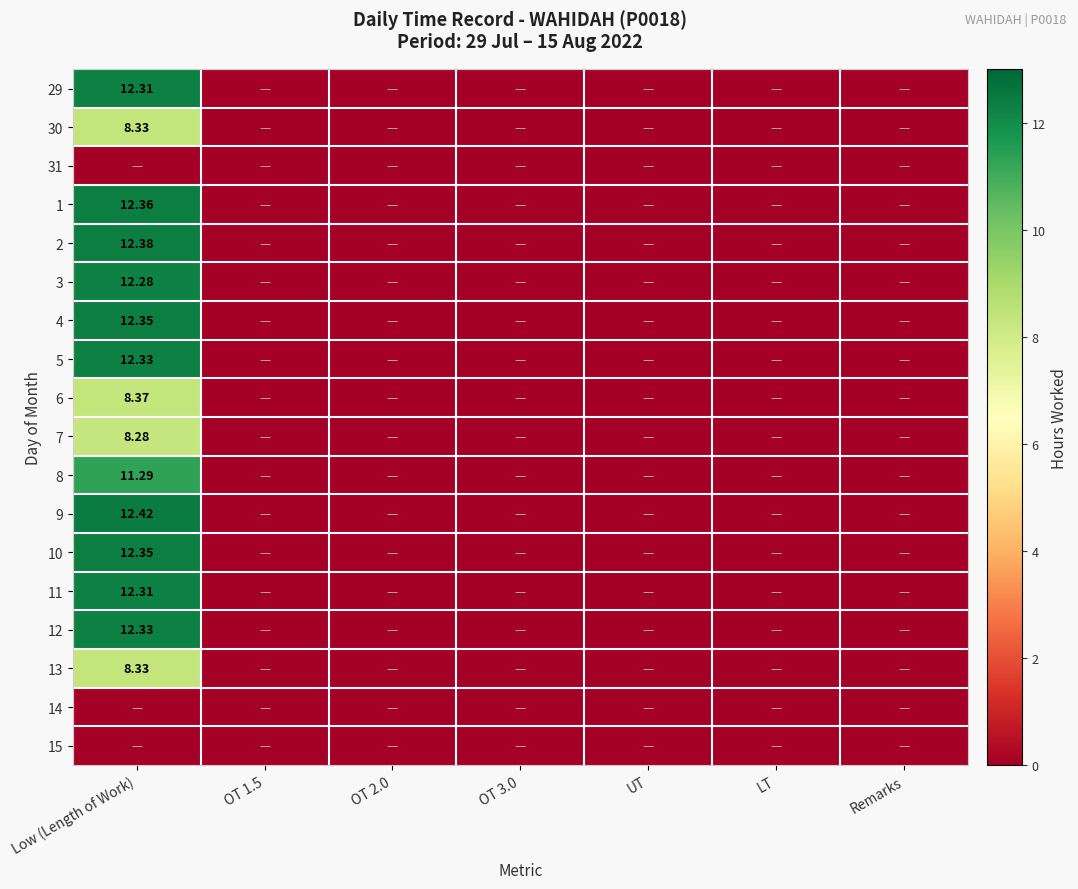

At how many categories does at least one series exceed 1?

1